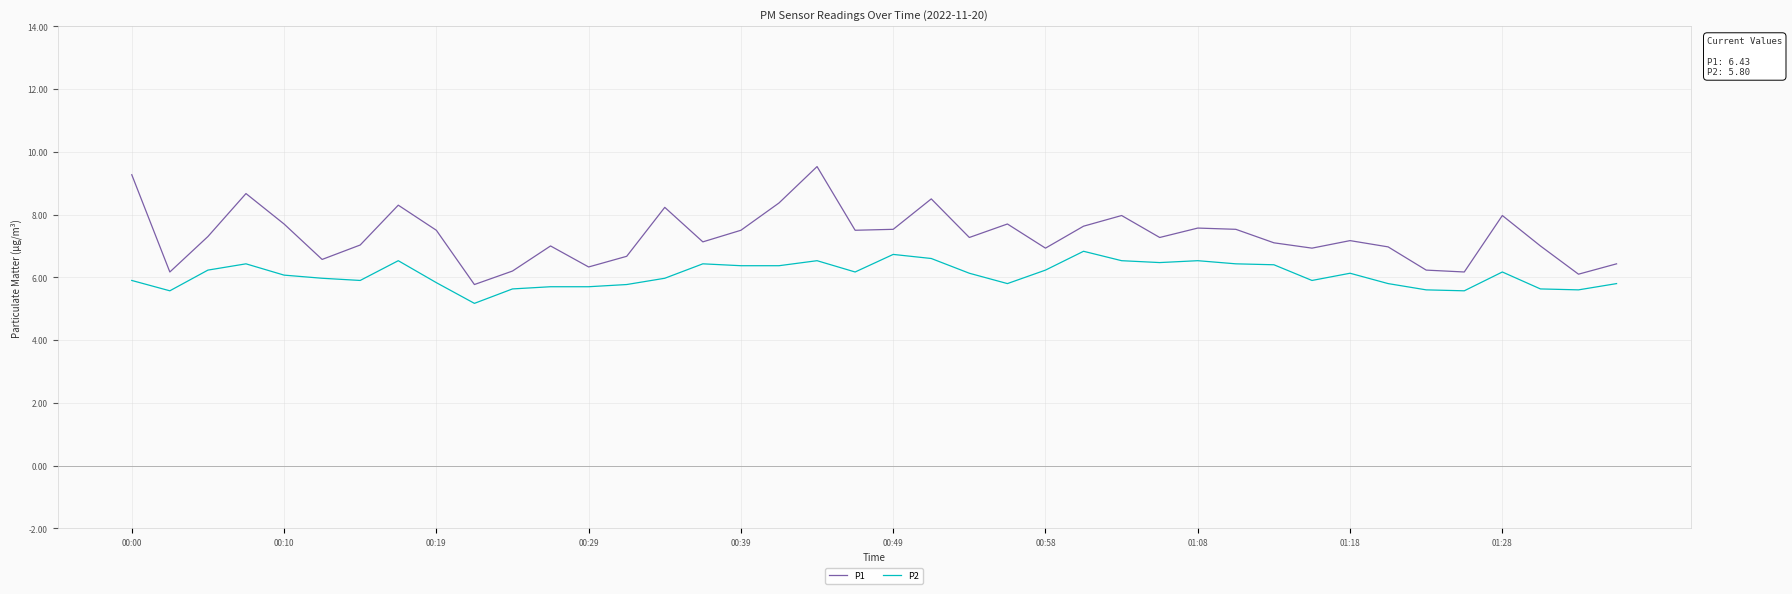

List the series in order of their overall mean, lowest first.

P2, P1